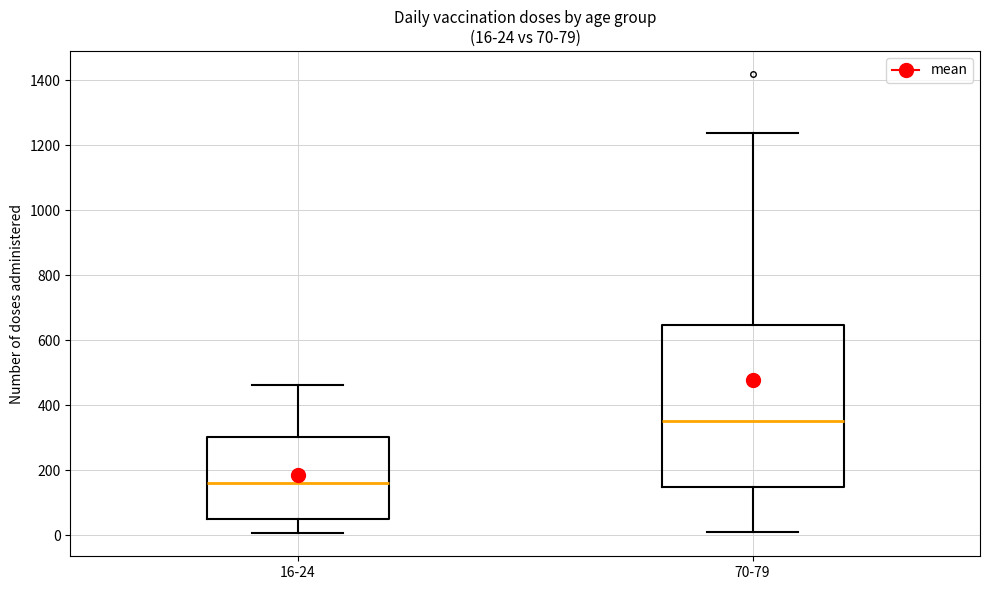

Comparing the boxes themselves (not the whiskers), which one is the tallest?

70-79